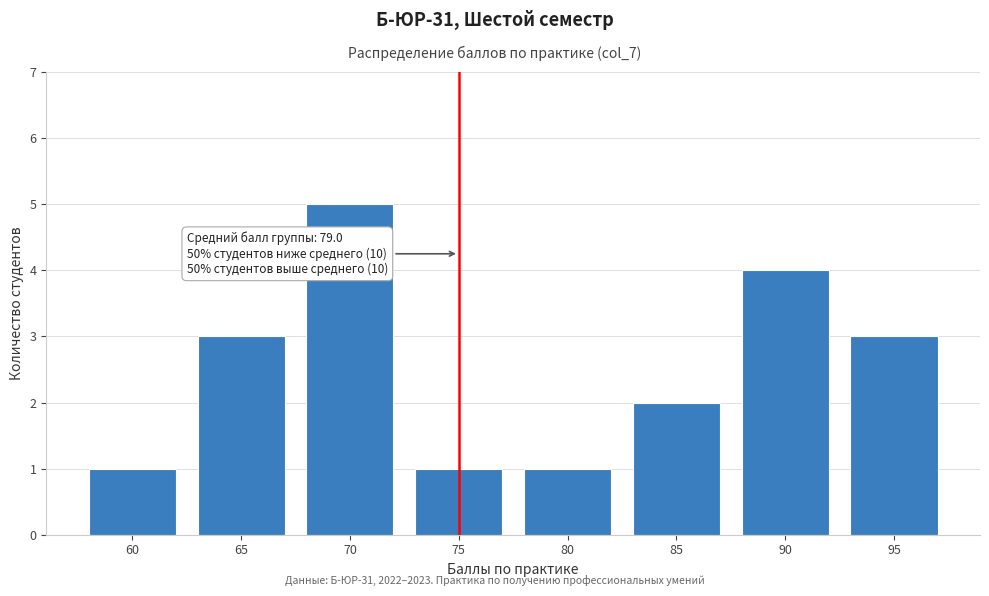

Reading left to right, what are all the values shown in this chart?

60=1	65=3	70=5	75=1	80=1	85=2	90=4	95=3